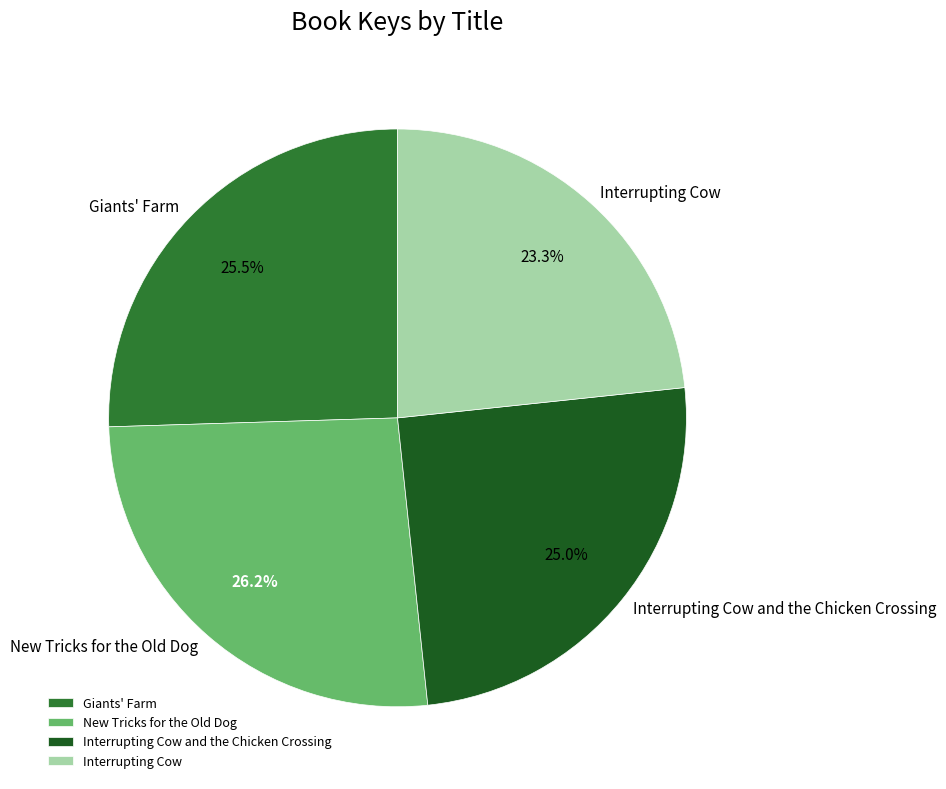

Is New Tricks for the Old Dog the majority of the pie?

No